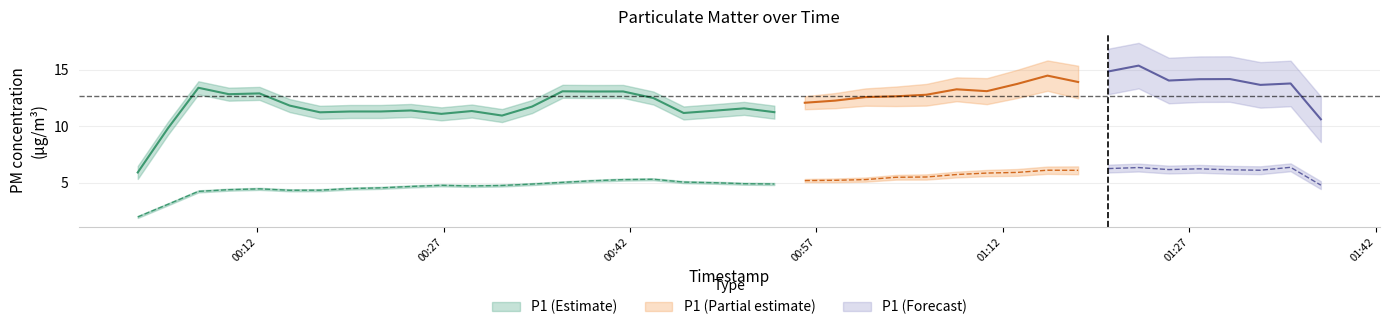

Where is the first local minimum for P1?

1